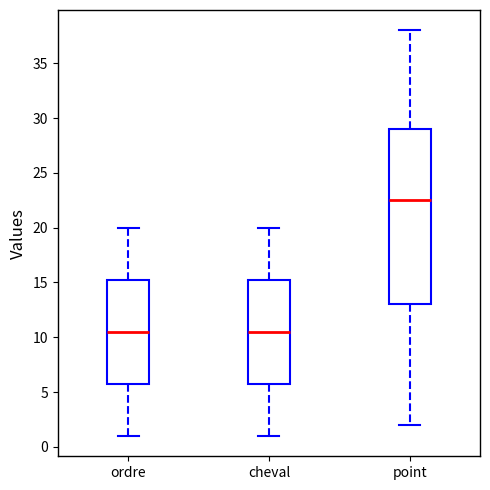

Reading left to right, read every box against the y-axis: the position of its median line, the range the box covers, and the ends of its whiskers. The values are not printed on the chart, so give them approximately, as read against the axis.

ordre: median 10.5, box 6.0 to 15.5, whiskers 1.0 to 20.0
cheval: median 10.5, box 6.0 to 15.5, whiskers 1.0 to 20.0
point: median 22.5, box 13.0 to 29.0, whiskers 2.0 to 38.0